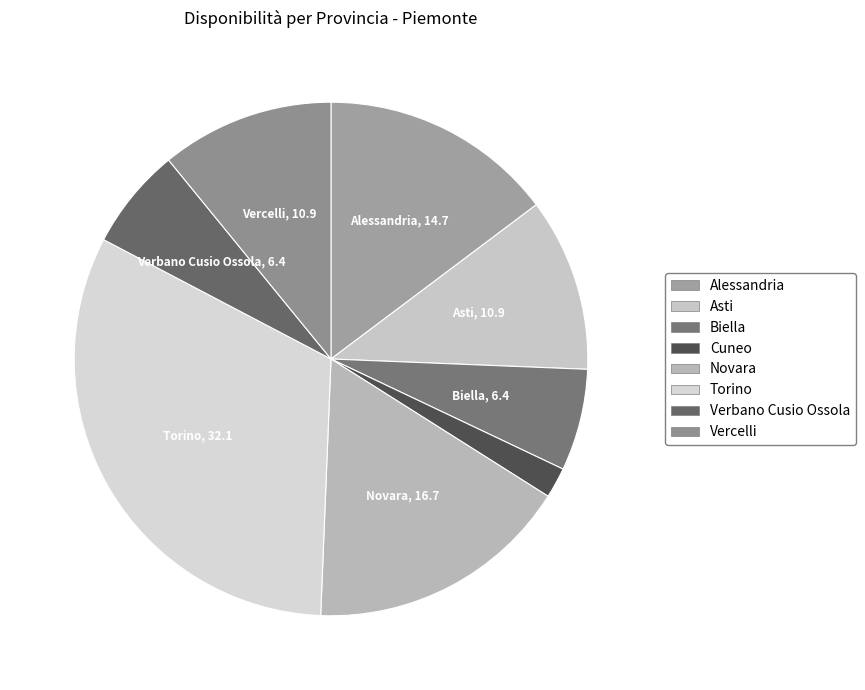

Is it true that Vercelli is 5% of the pie?

False